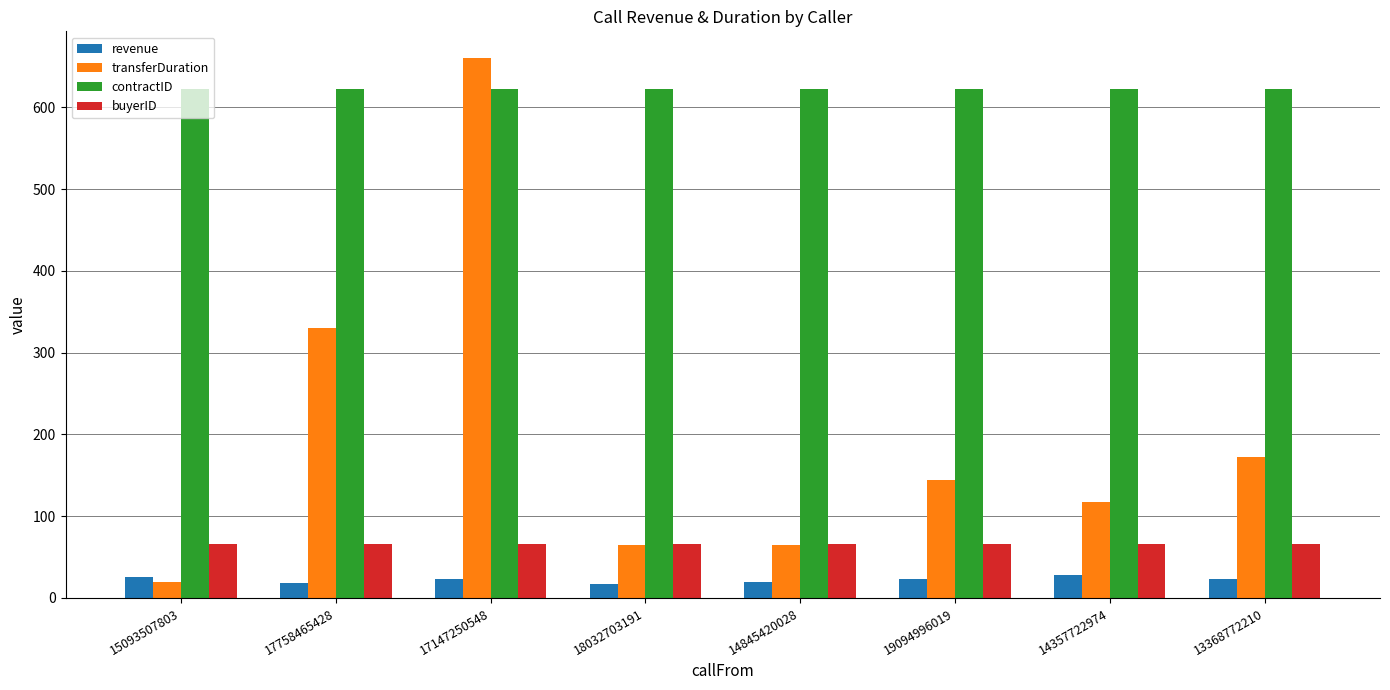

What is the approximate value of buyerID at 18032703191?

66.0